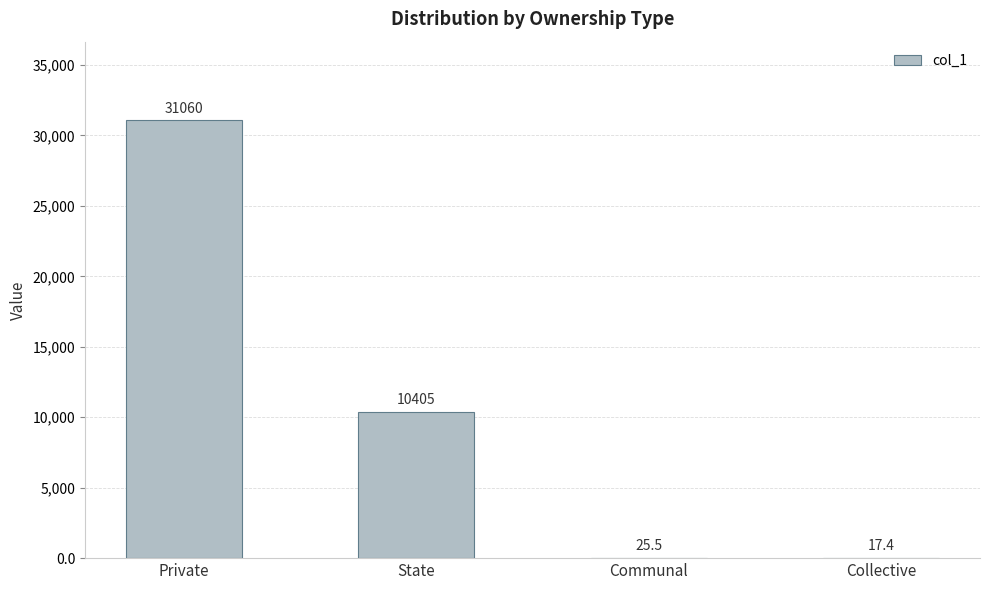

At which label does the data first exceed 10405?

Private